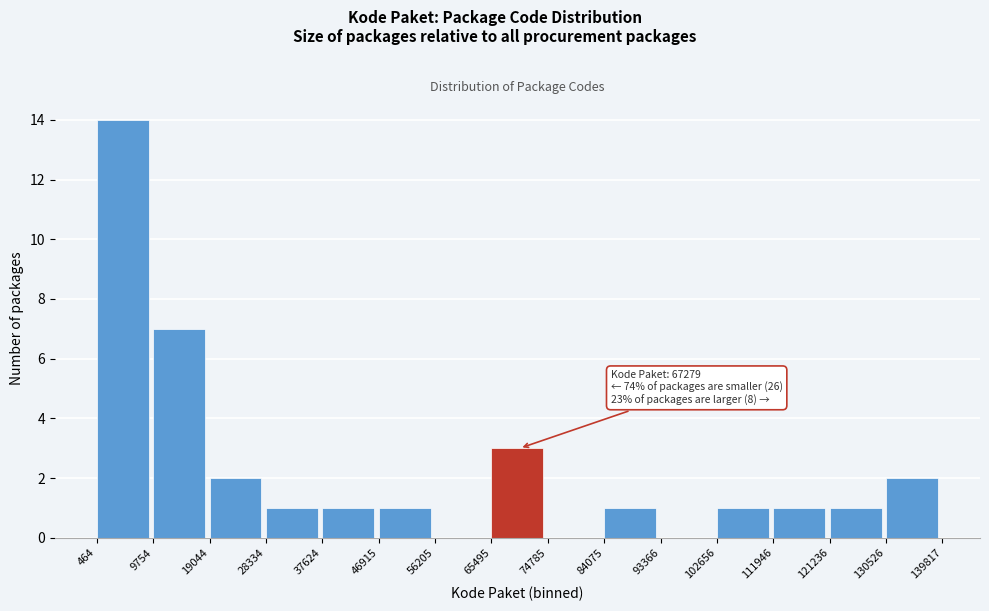

Over which range of the x-axis is the bar tallest?

464 to 9754